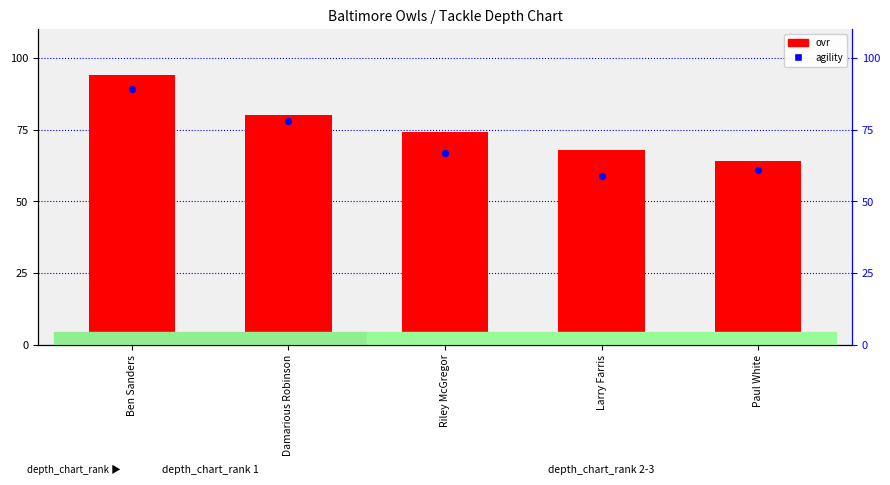

Which series has the largest Y range (max minus min)?

ovr